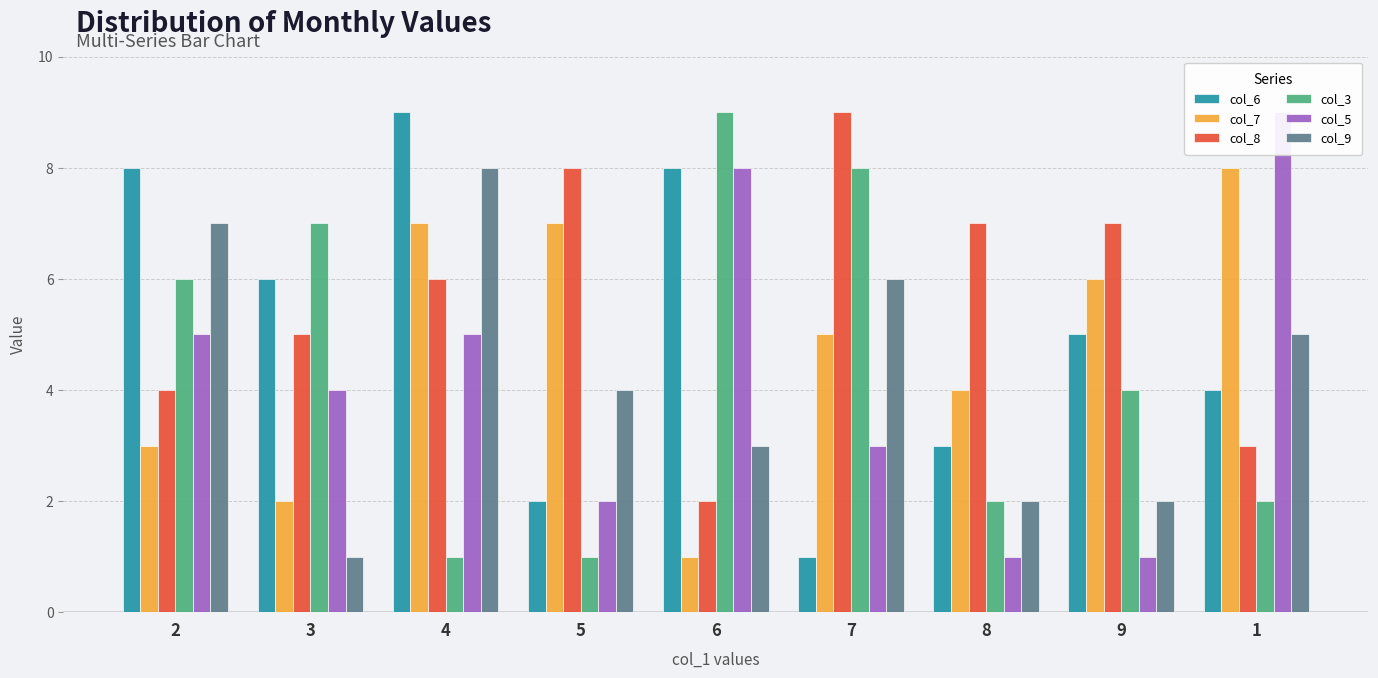

Count the number of categories in the chart.

9